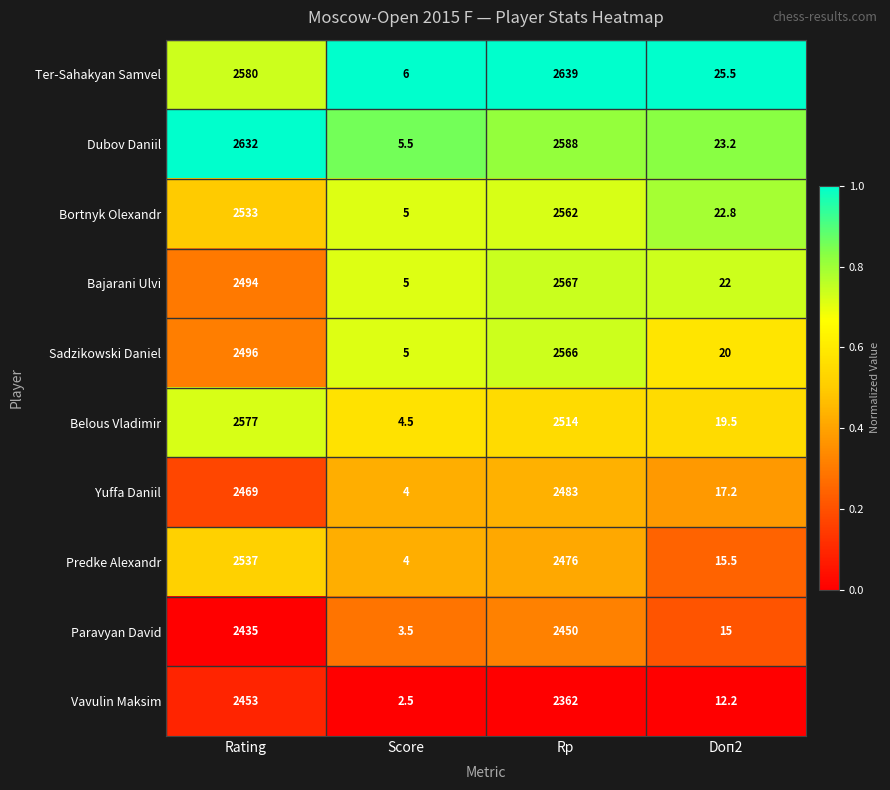

What is the total value across all series at Score?

45.0